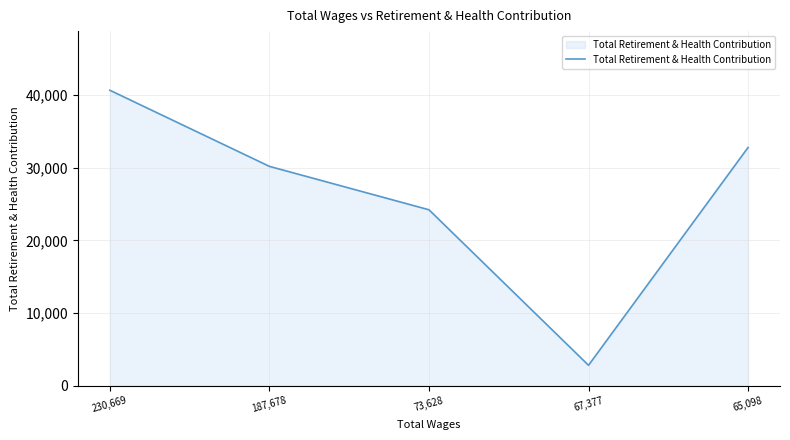

What position from the left is 65,098?

5